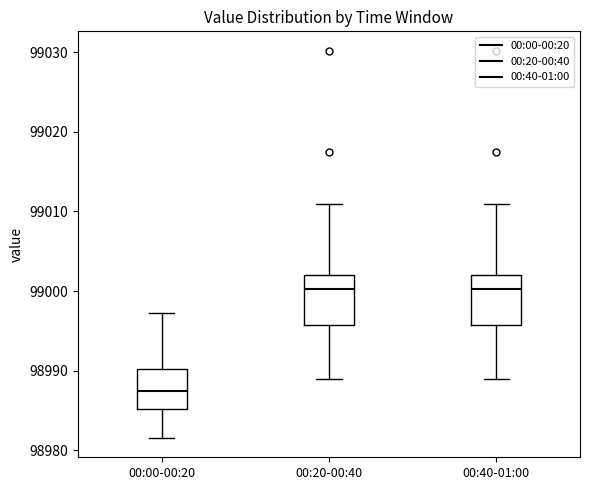

Reading left to right, transcribe this box plot: for each box, give where its median line is, the range the box spans, and where its two whiskers end, as read against the y-axis. The values are not printed on the chart, so give them approximately, as read against the axis.

00:00-00:20: median 98987, box 98985 to 98990, whiskers 98982 to 98997
00:20-00:40: median 99000, box 98996 to 99002, whiskers 98989 to 99011
00:40-01:00: median 99000, box 98996 to 99002, whiskers 98989 to 99011